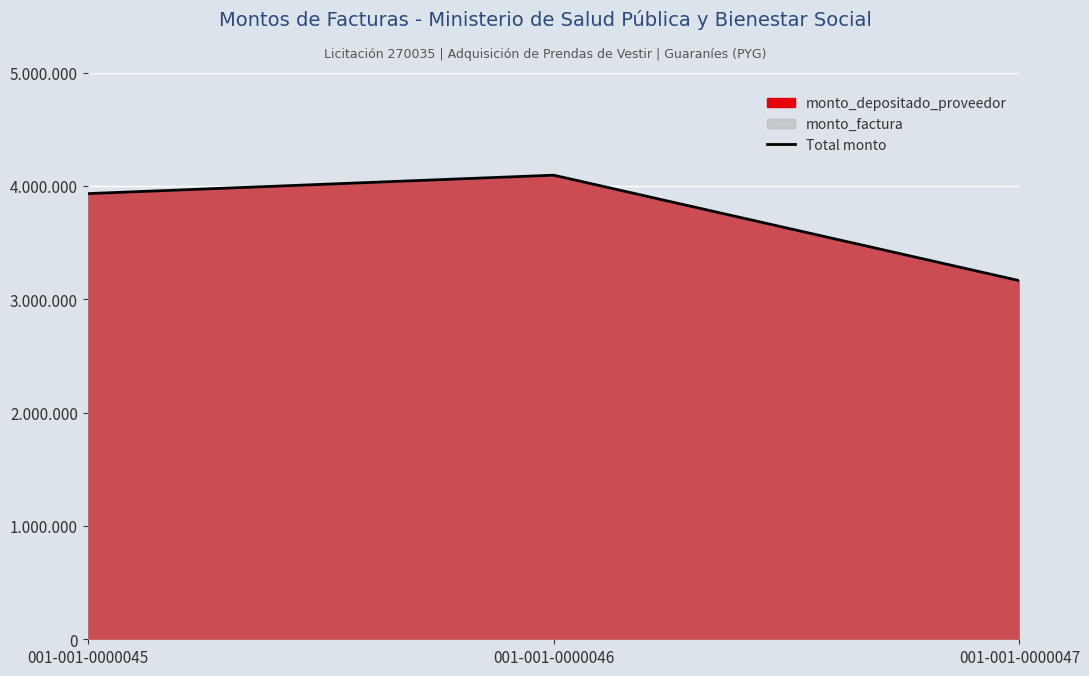

Does the chart display data point markers on the line(s)?

No